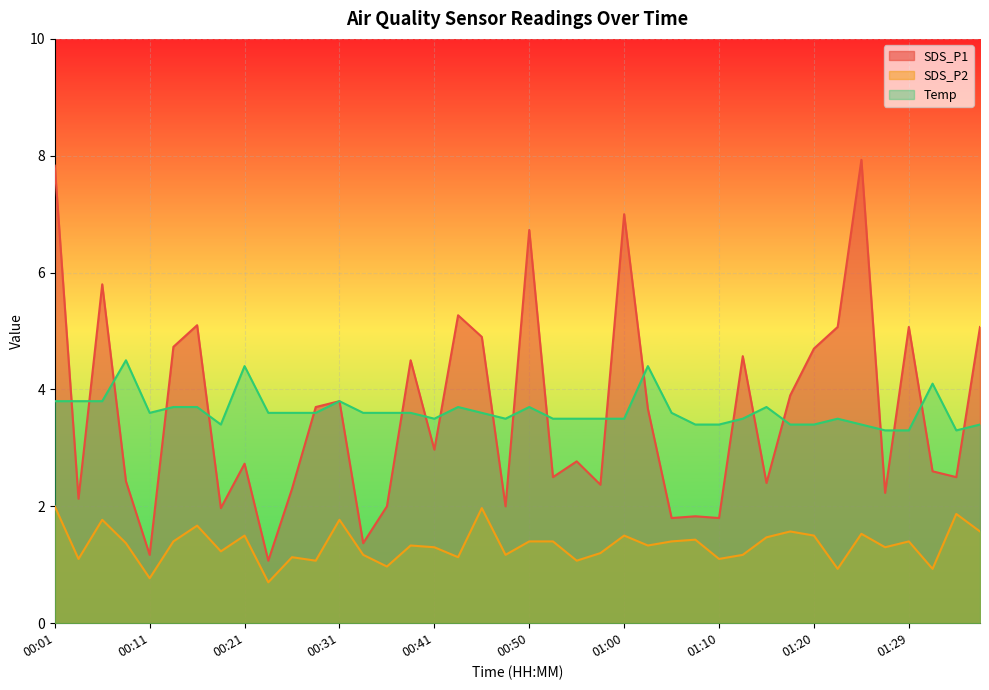

Reading left to right, what are all the values shown in this chart?

SDS_P1: 7.8	2.1	5.8	2.4	1.2	4.7	5.1	2.0	2.7	1.1	2.3	3.7	3.8	1.4	2.0	4.5	3.0	5.3	4.9	2.0	6.7	2.5	2.8	2.4	7.0	3.7	1.8	1.8	1.8	4.6	2.4	3.9	4.7	5.1	7.9	2.2	5.1	2.6	2.5	5.1
SDS_P2: 2.0	1.1	1.8	1.4	0.8	1.4	1.7	1.2	1.5	0.7	1.1	1.1	1.8	1.2	1.0	1.3	1.3	1.1	2.0	1.2	1.4	1.4	1.1	1.2	1.5	1.3	1.4	1.4	1.1	1.2	1.5	1.6	1.5	0.9	1.5	1.3	1.4	0.9	1.9	1.6
Temp: 3.8	3.8	3.8	4.5	3.6	3.7	3.7	3.4	4.4	3.6	3.6	3.6	3.8	3.6	3.6	3.6	3.5	3.7	3.6	3.5	3.7	3.5	3.5	3.5	3.5	4.4	3.6	3.4	3.4	3.5	3.7	3.4	3.4	3.5	3.4	3.3	3.3	4.1	3.3	3.4